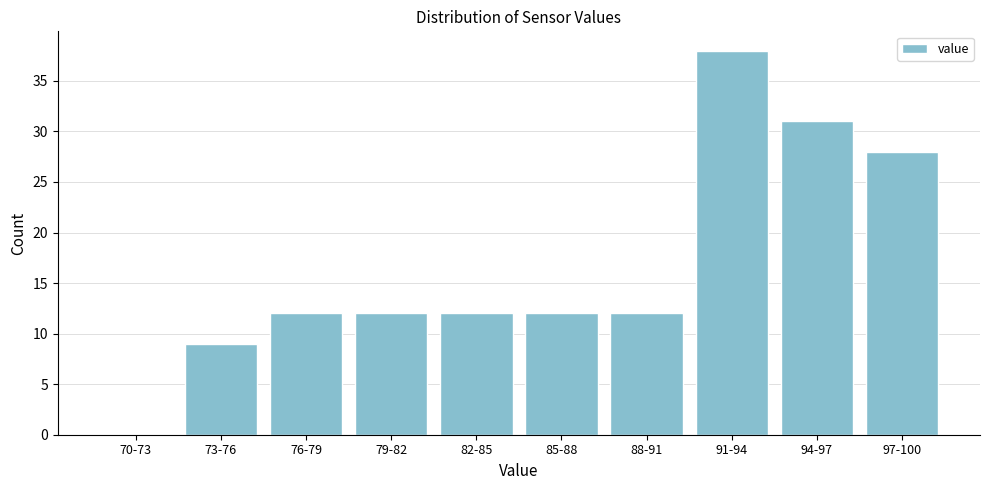

Reading right to left, what are all the values shown in this chart?

97-100=28	94-97=31	91-94=38	88-91=12	85-88=12	82-85=12	79-82=12	76-79=12	73-76=9	70-73=0